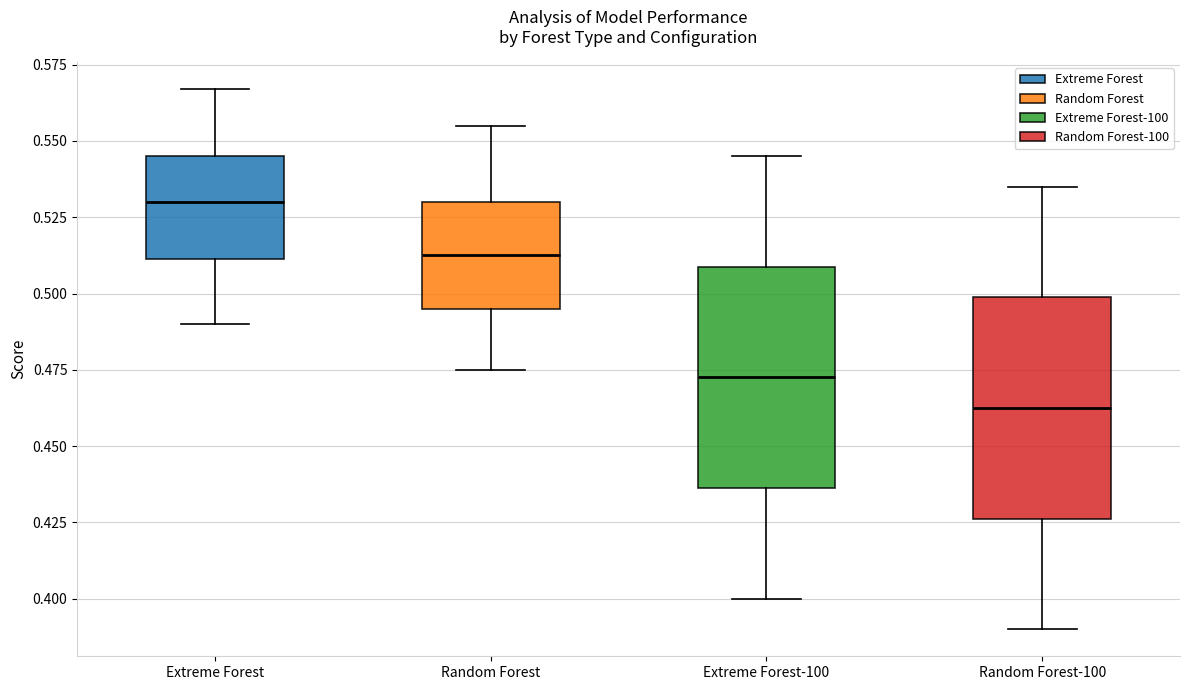

Where is the lower edge of the box for Random Forest on the y-axis? The values are not printed on the chart, so give them approximately, as read against the axis.

0.495